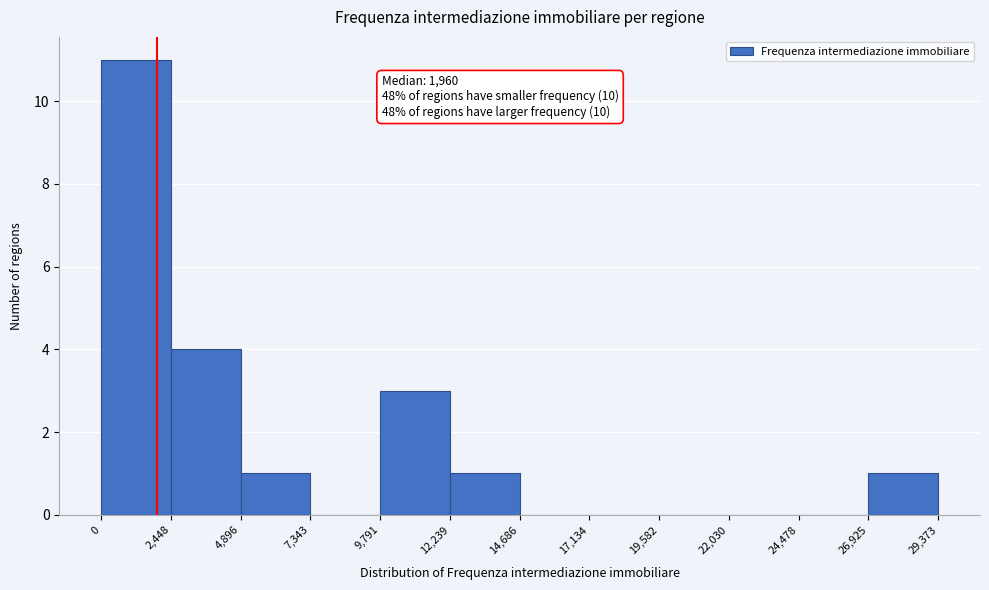

Which range on the x-axis has the tallest bar?

0 to 2,448